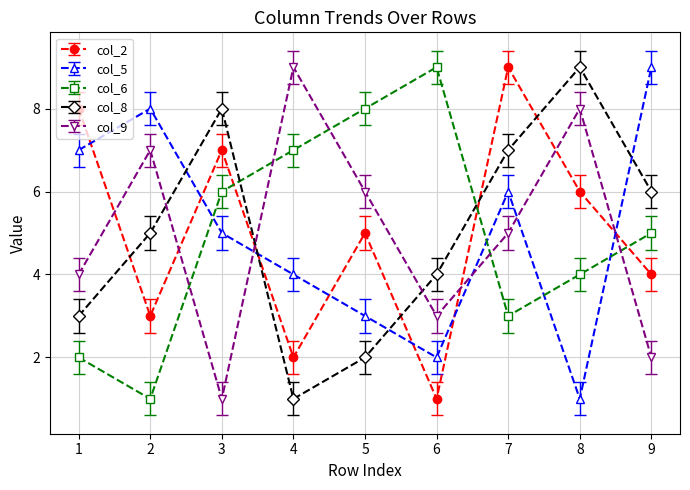

Rank the categories by col_6 value from highest to lowest.

6, 5, 4, 3, 9, 8, 7, 1, 2